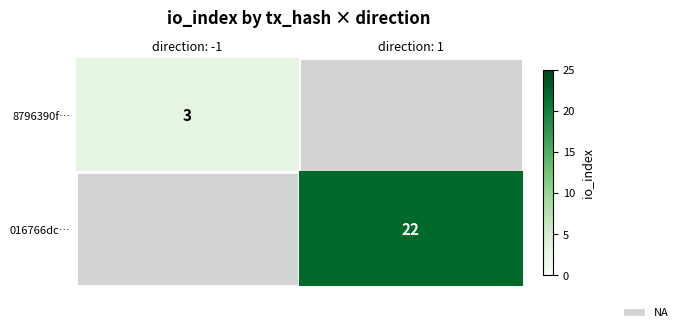

Count the number of data series in this chart.

2